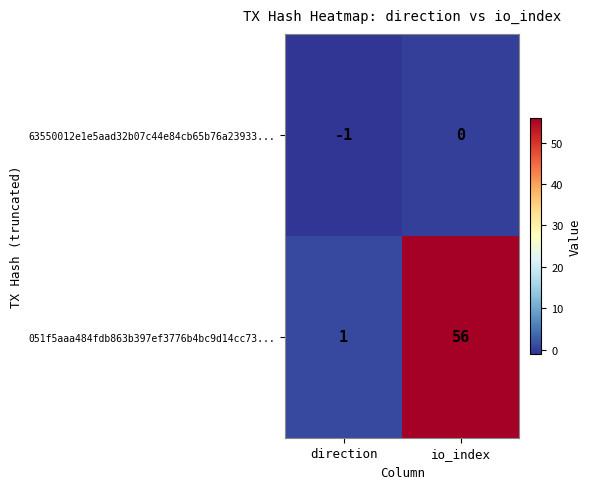

Rank the series by their maximum value, from highest to lowest.

051f5aaa484fdb863b397ef3776b4bc9d14cc73..., 63550012e1e5aad32b07c44e84cb65b76a23933...